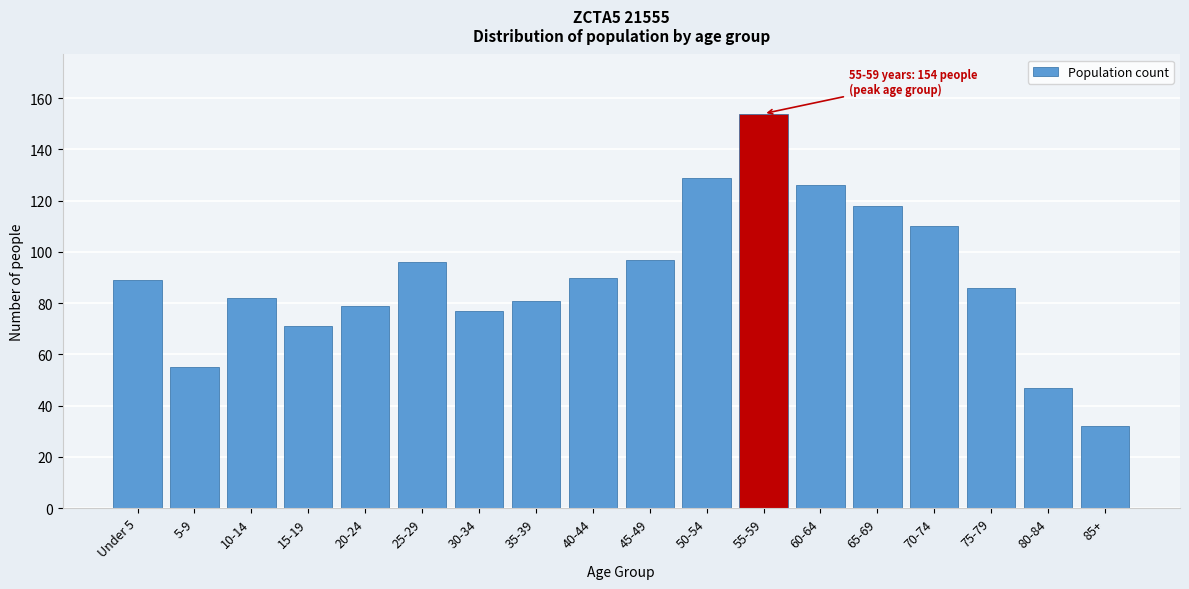

Reading left to right, list all the values displayed in this chart.

89	55	82	71	79	96	77	81	90	97	129	154	126	118	110	86	47	32